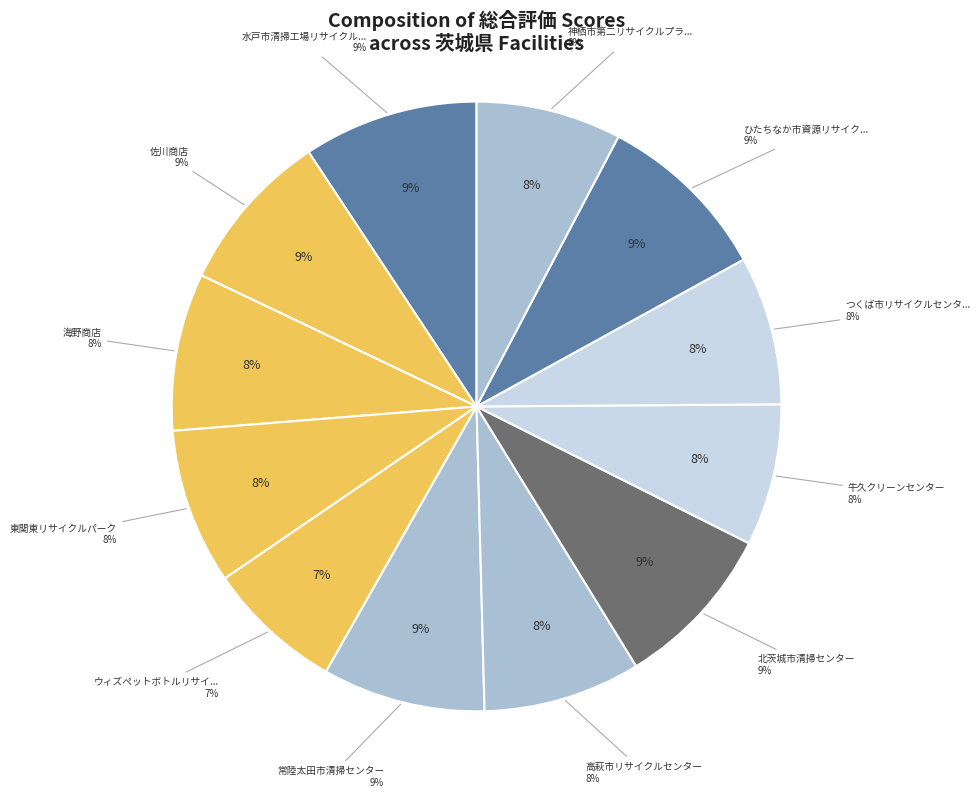

The 常陸太田市清掃センター slice represents 9% of the pie. True or false?

True